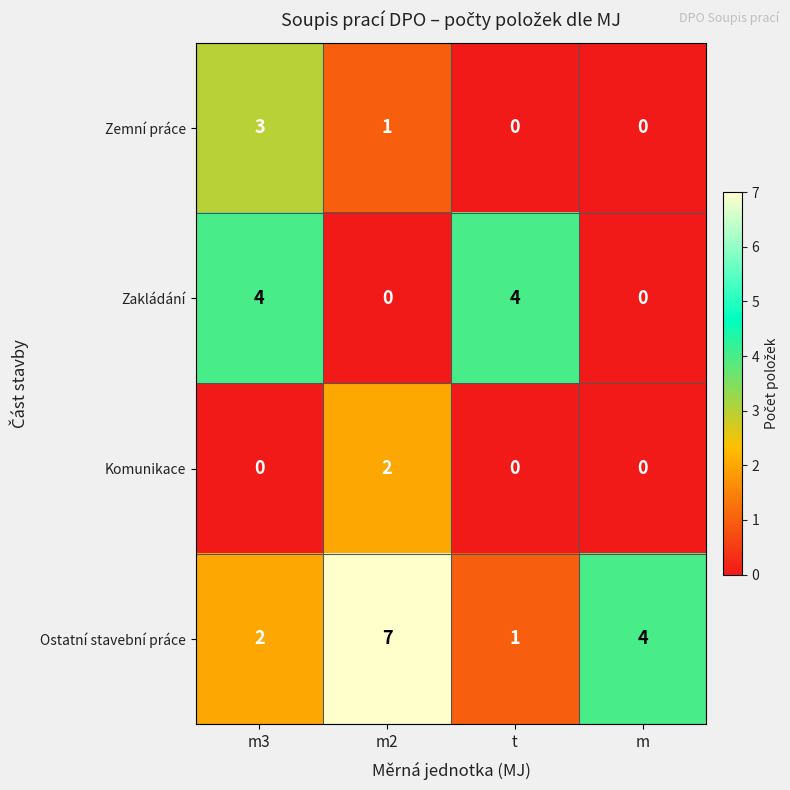

At which category does the chart reach its peak across all series?

m2